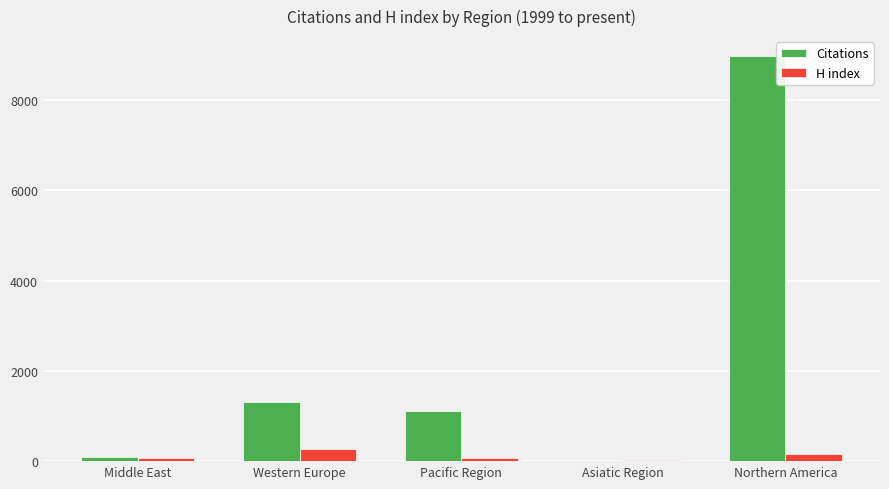

What is the maximum value shown in the chart?

8964